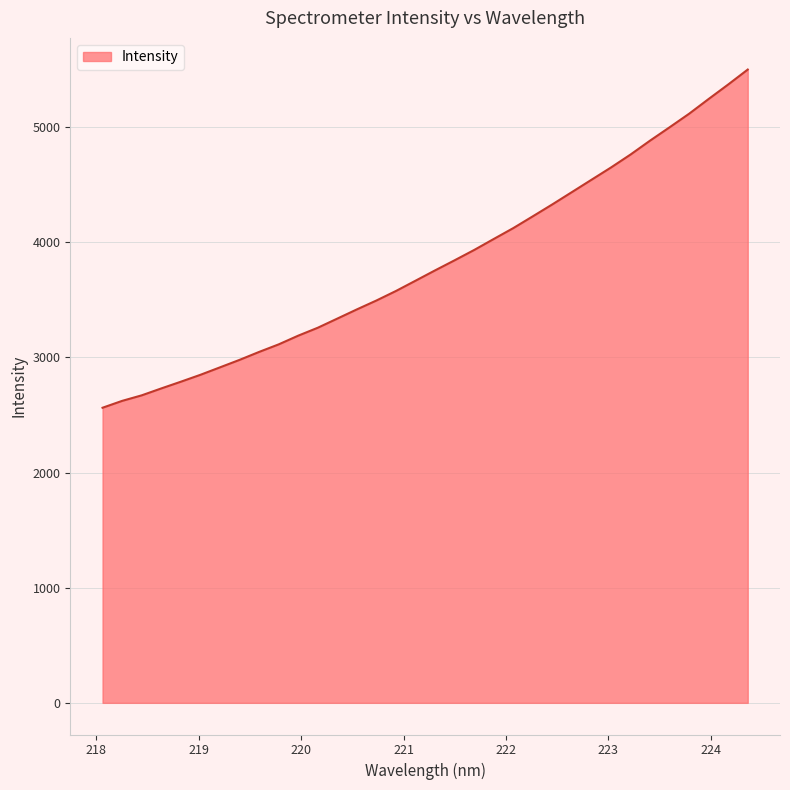

How many distinct data groups are displayed?

1